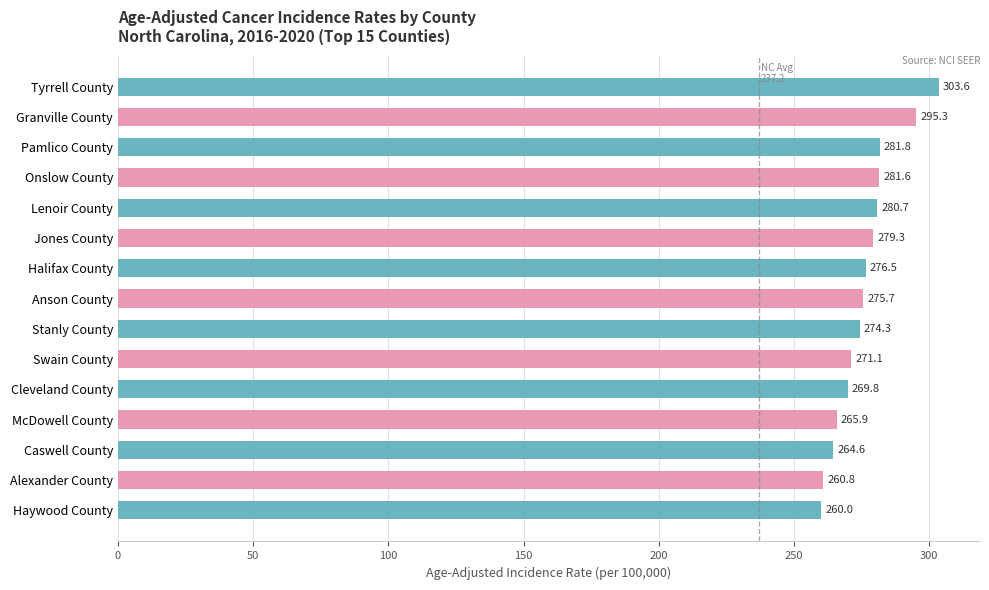

Rank the categories by value from highest to lowest.

Tyrrell County, Granville County, Pamlico County, Onslow County, Lenoir County, Jones County, Halifax County, Anson County, Stanly County, Swain County, Cleveland County, McDowell County, Caswell County, Alexander County, Haywood County